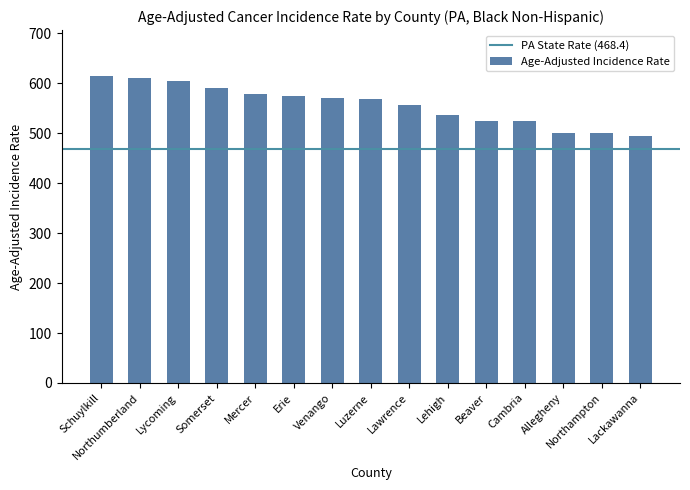

What is the maximum value shown in the chart?

614.3